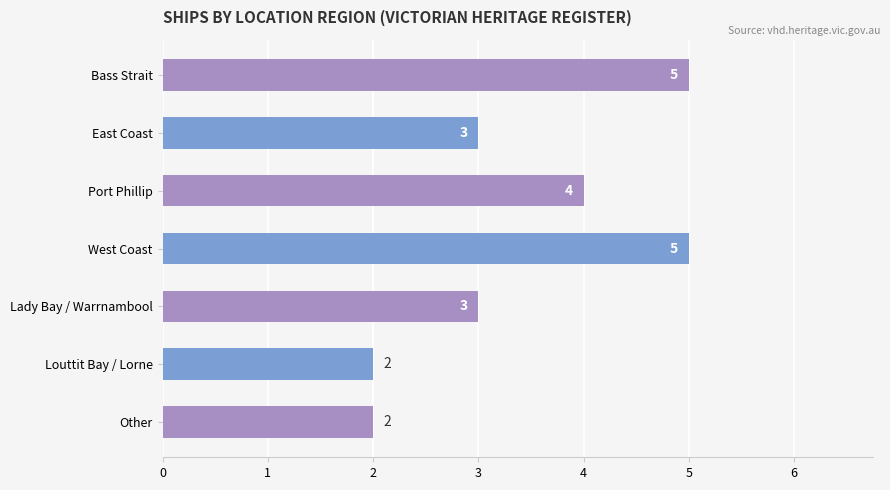

Reading bottom to top, extract all data points from this chart.

Other=2	Louttit Bay / Lorne=2	Lady Bay / Warrnambool=3	West Coast=5	Port Phillip=4	East Coast=3	Bass Strait=5